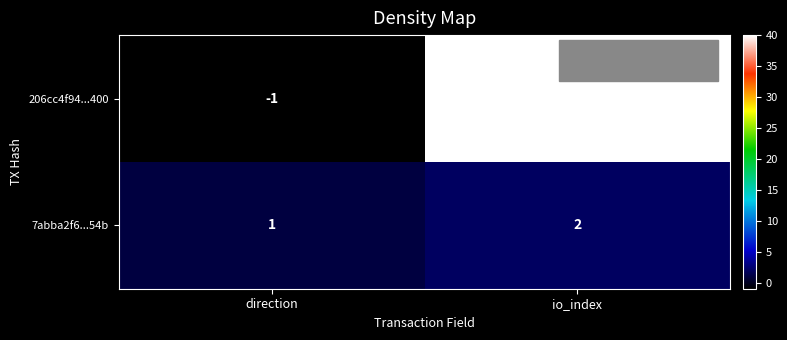

What is the difference between the 206cc4f94...400 values at direction and io_index?

41